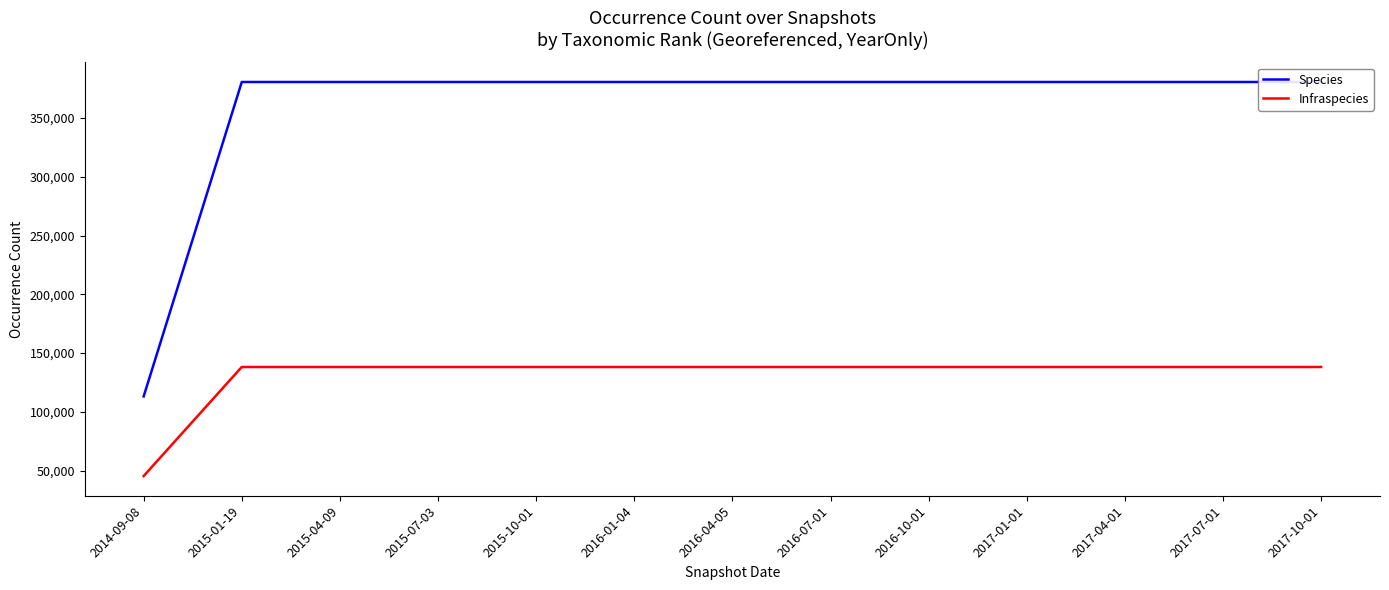

True or false: Infraspecies and Species cross at least once.

False